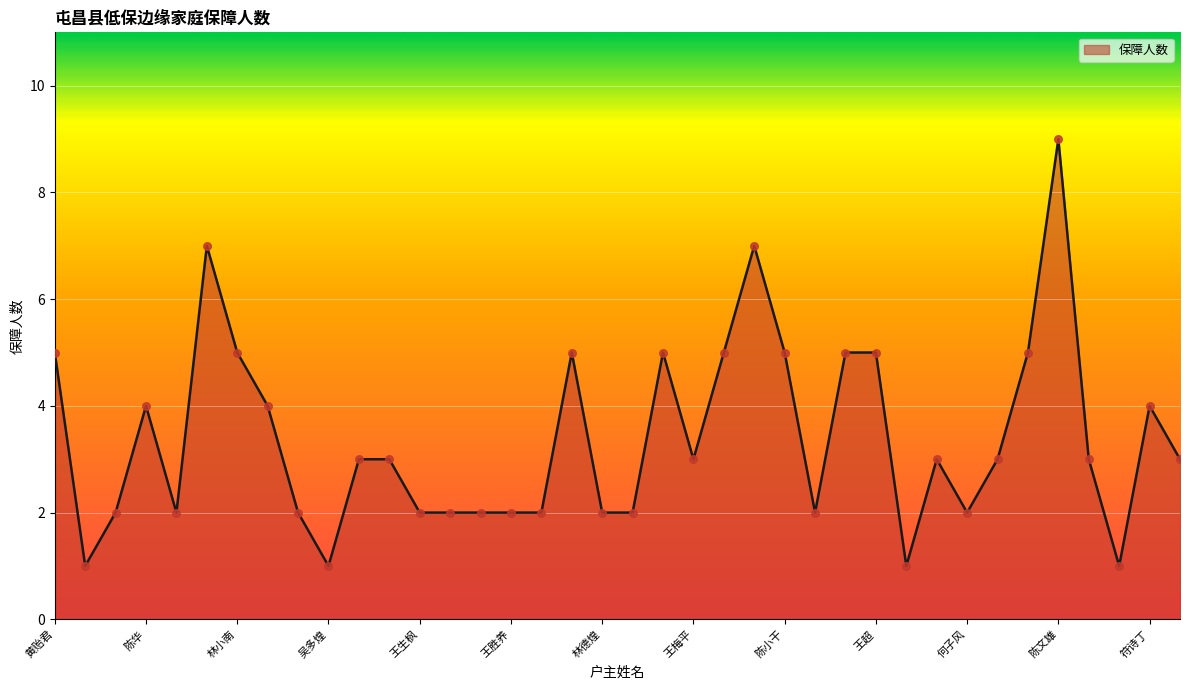

Does the chart have visible grid lines?

Yes